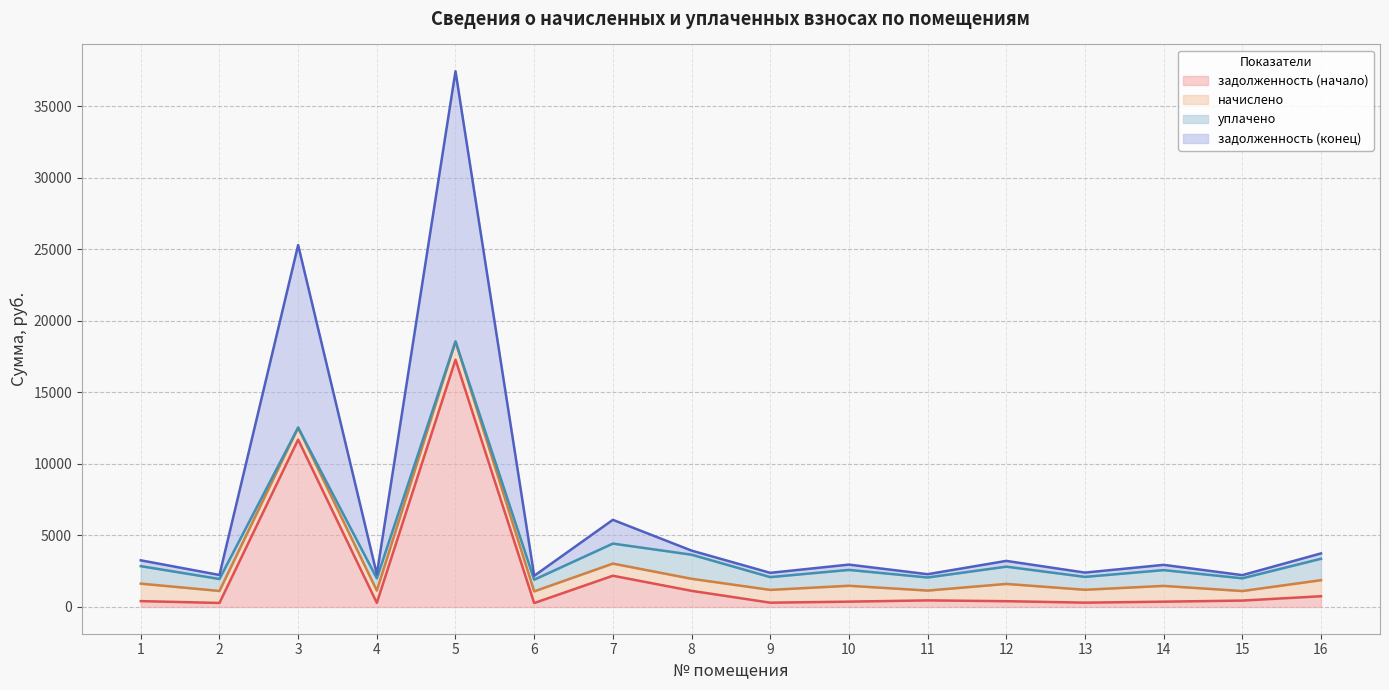

What is the value of the задолженность (конец) point at the 15th from the left?

2224.8